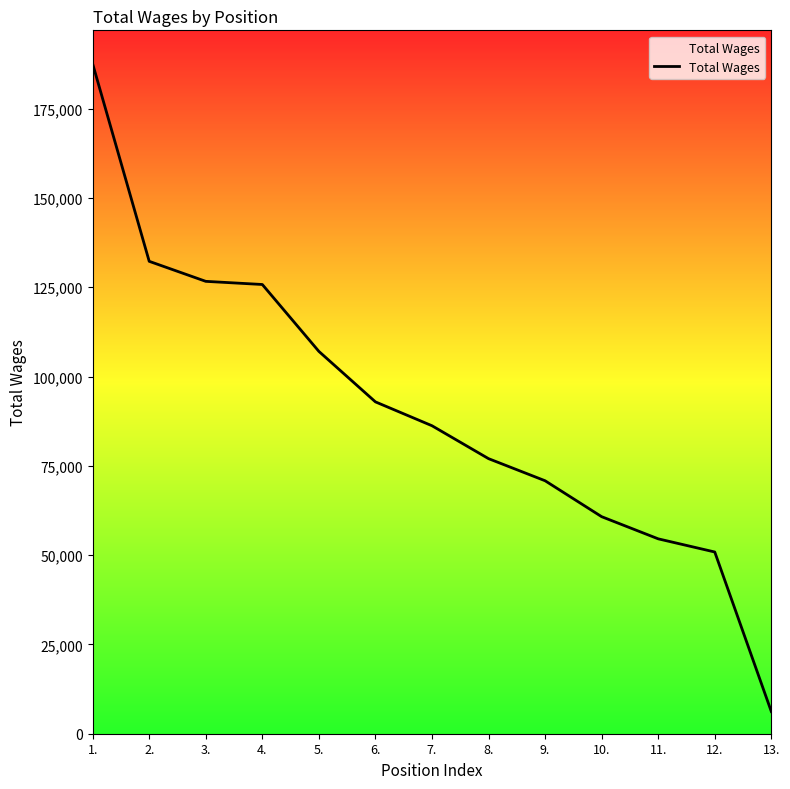

How many lines are shown in the chart?

1